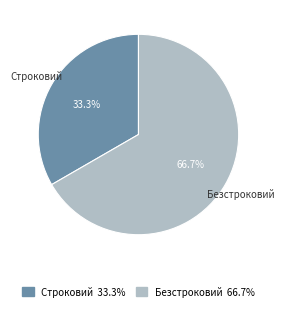

To the nearest percent, what is the difference between the Безстроковий and Строковий slice percentages?

33%